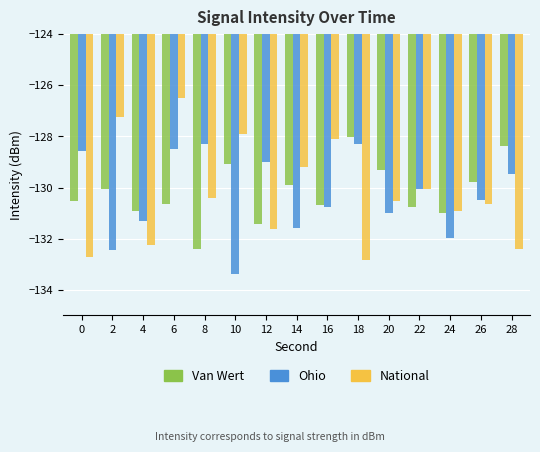

What is the greatest value displayed?

-126.5